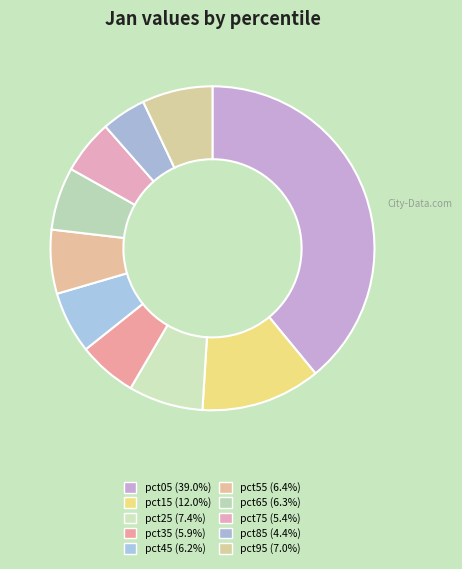

The pct05 slice represents 39% of the pie. True or false?

True